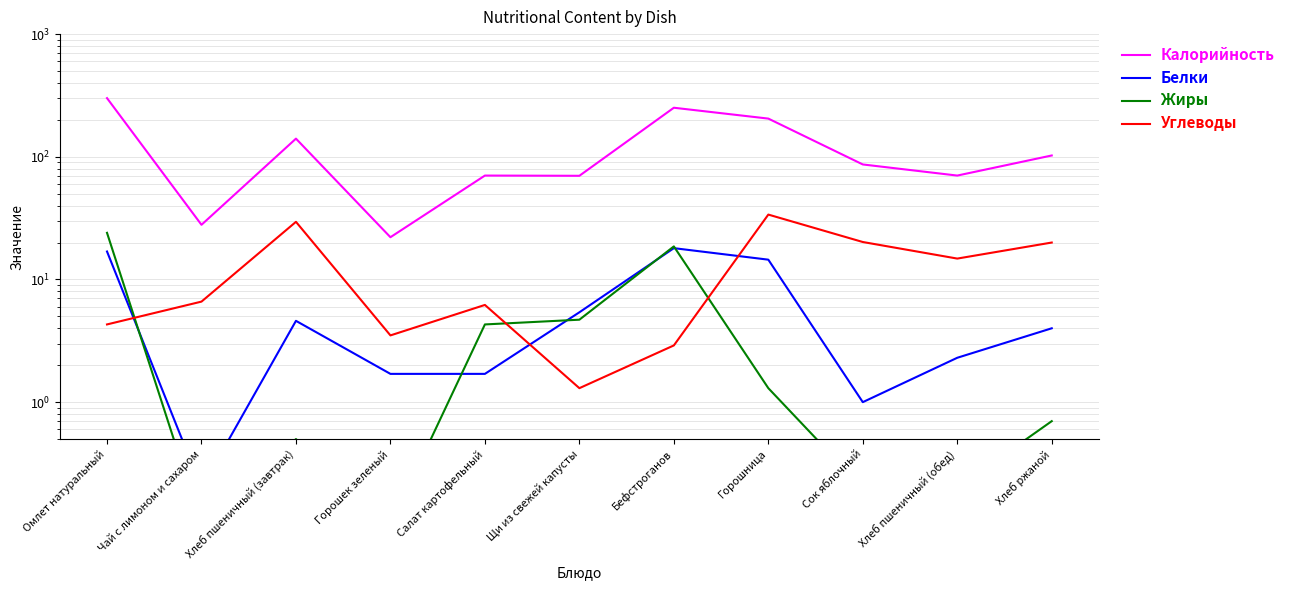

List the labels in order of Калорийность value, smallest first.

Горошек зеленый, Чай с лимоном и сахаром, Щи из свежей капусты, Салат картофельный, Хлеб пшеничный (обед), Сок яблочный, Хлеб ржаной, Хлеб пшеничный (завтрак), Горошница, Бефстроганов, Омлет натуральный